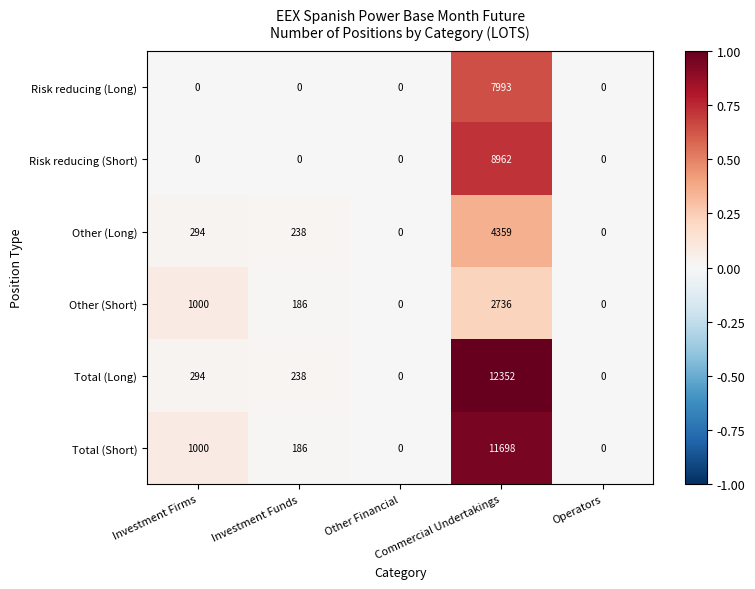

Which label corresponds to the largest value in the chart?

Commercial Undertakings